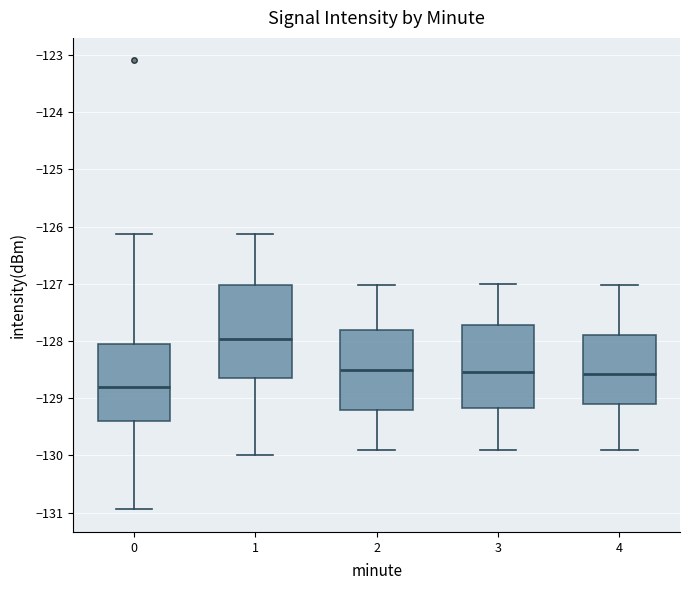

Which box's median line is the lowest?

0